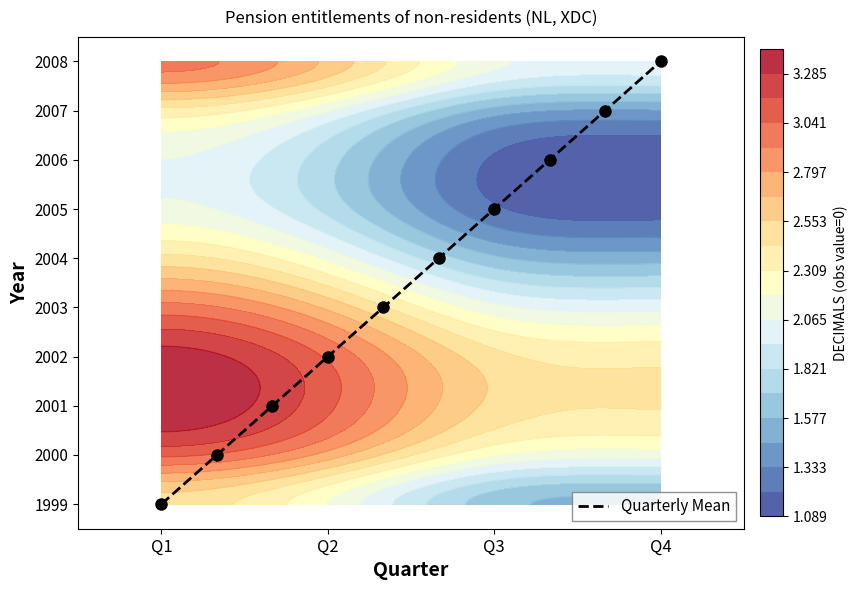

The value at Q4 is 4. True or false?

False